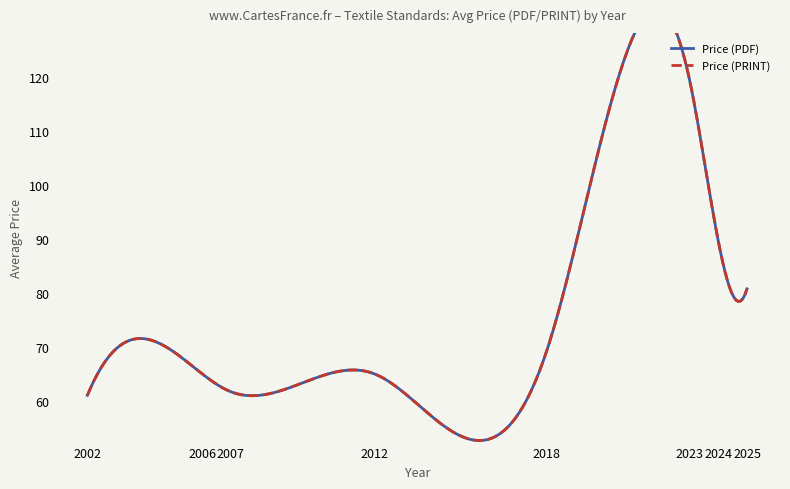

How many categories are shown in the chart?

20